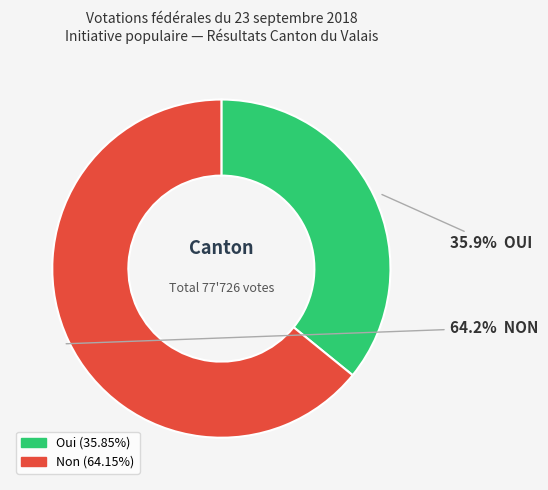

How many slices are in this pie chart?

2